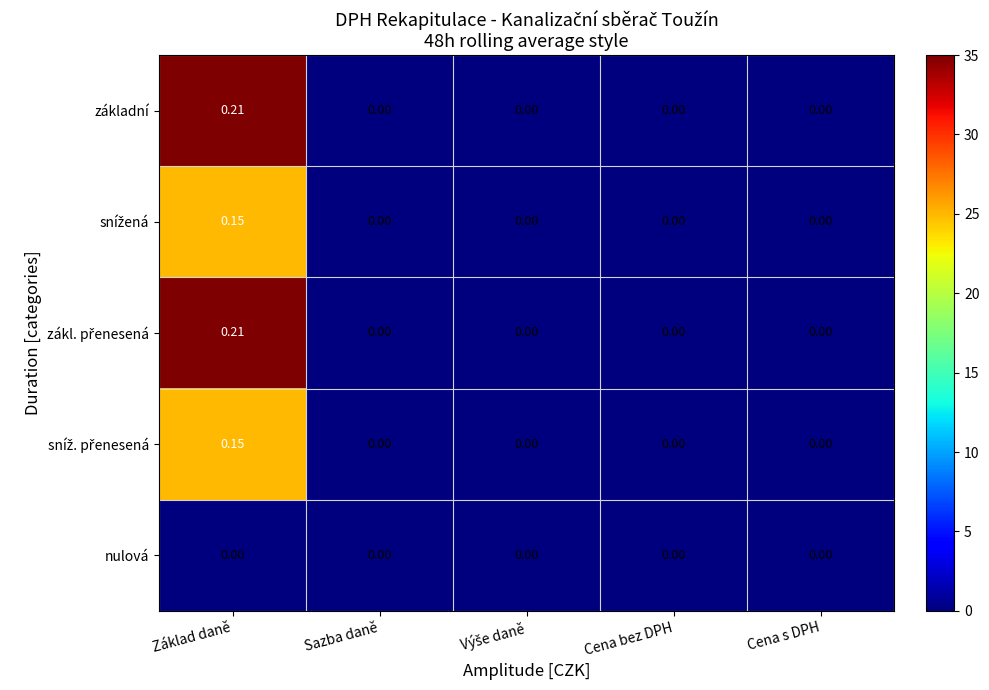

At which category is the sum across all series the highest?

Základ daně